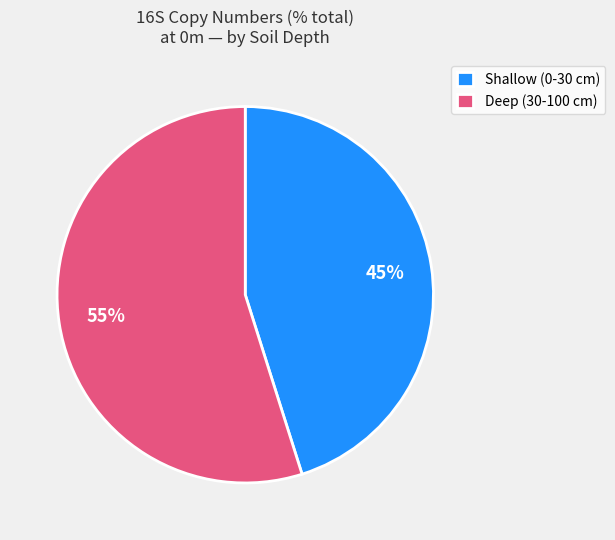

Is there any slice that represents more than half of the pie?

Yes